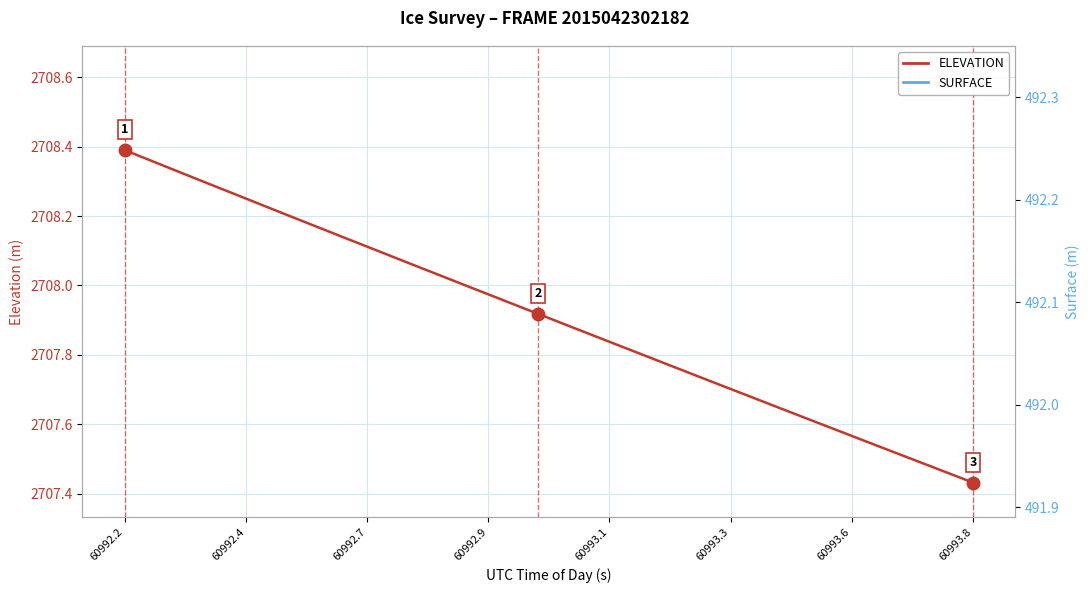

What is the average value of the ELEVATION series?

2707.9